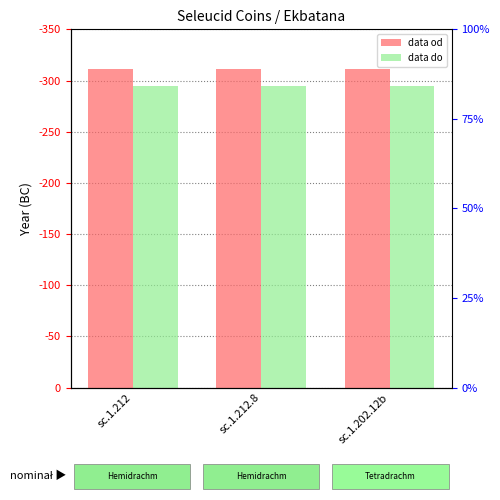

Is the value of data od at sc.1.202.12b greater than the value of data do at sc.1.202.12b?

Yes